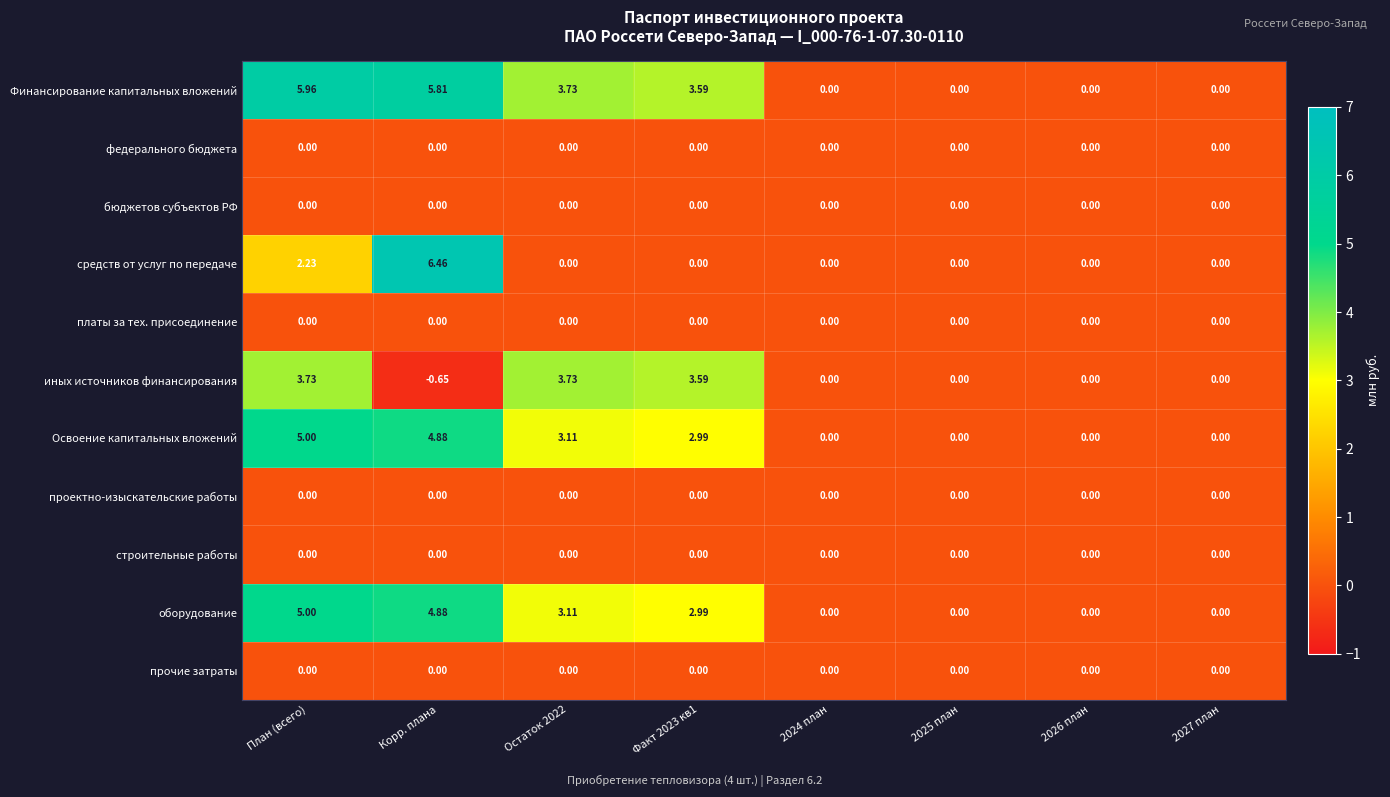

At which label does Освоение капитальных вложений first exceed 2?

План (всего)